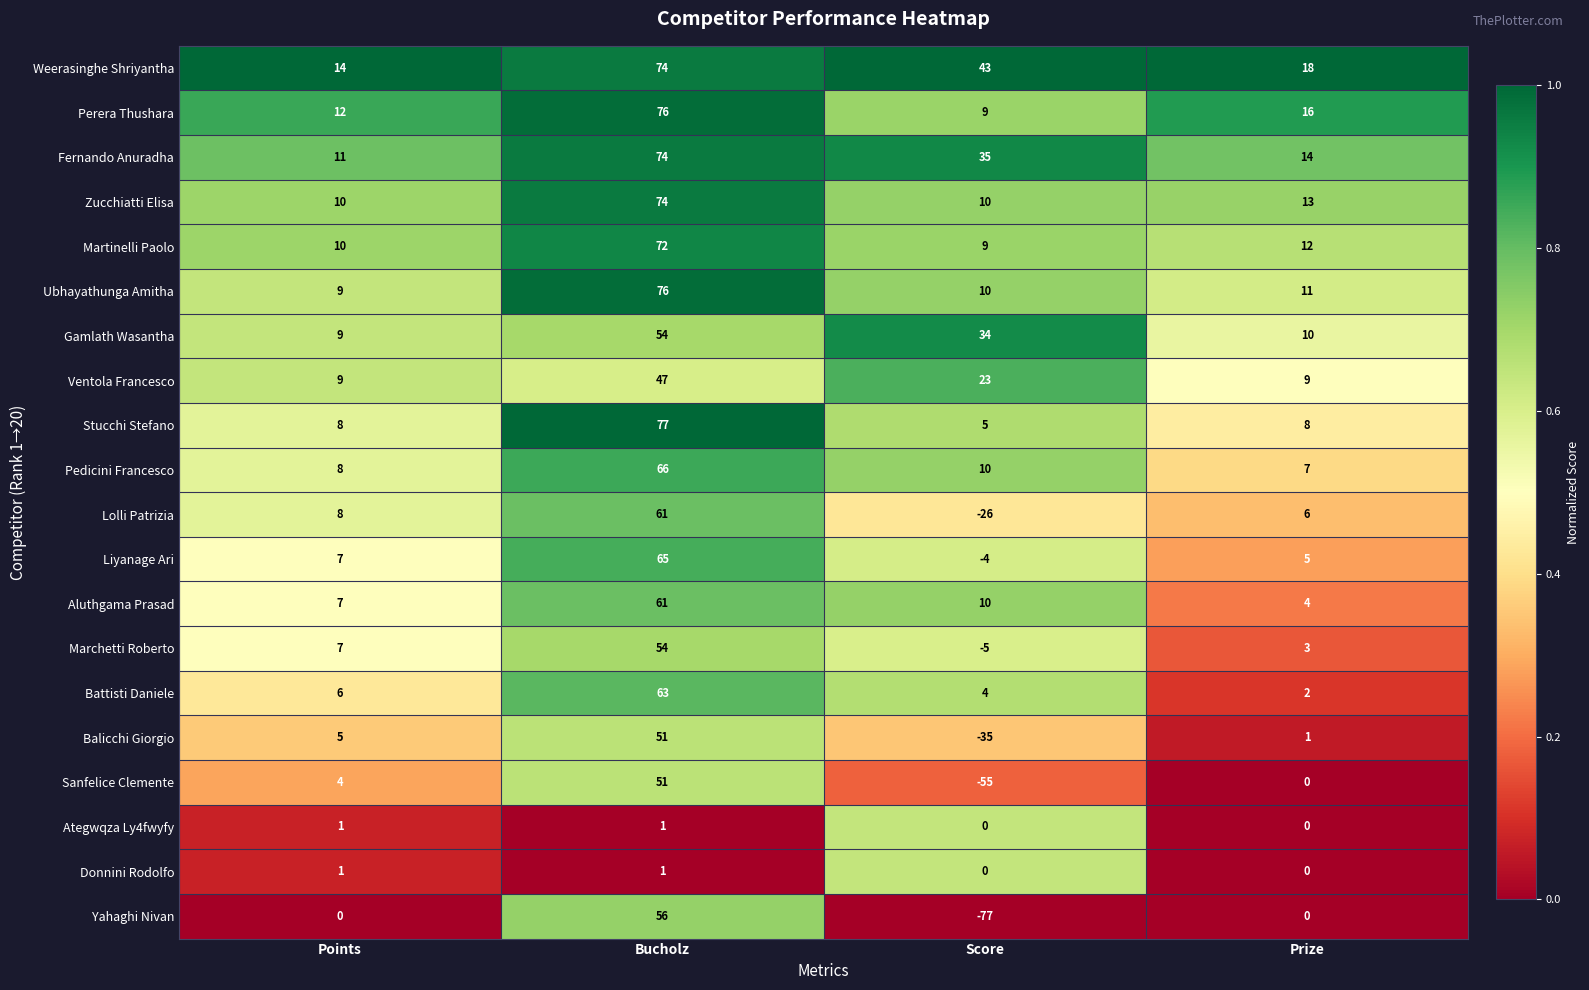

What is the difference between the maximum and minimum values in the Liyanage Ari series?

69